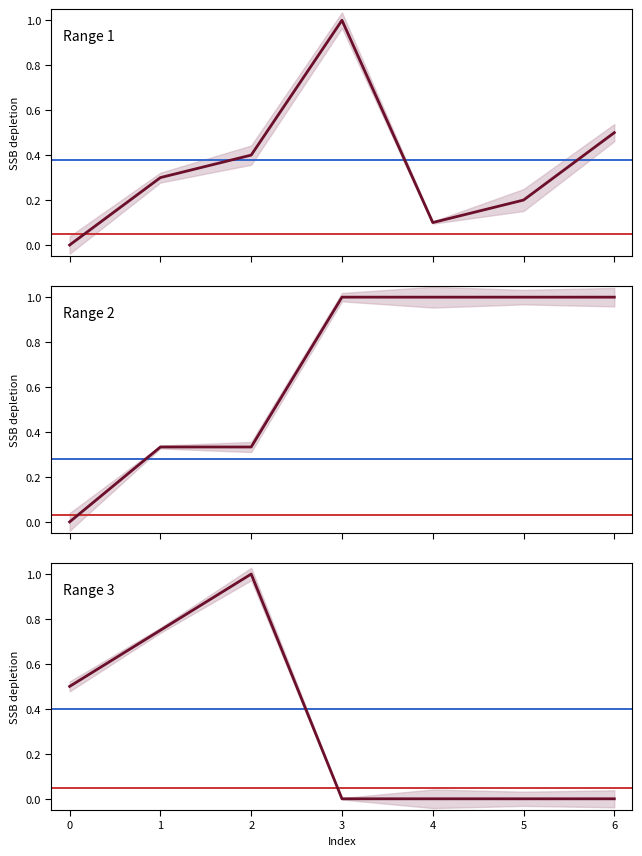

Count the Range 1 values in the range 0 to 1.

7